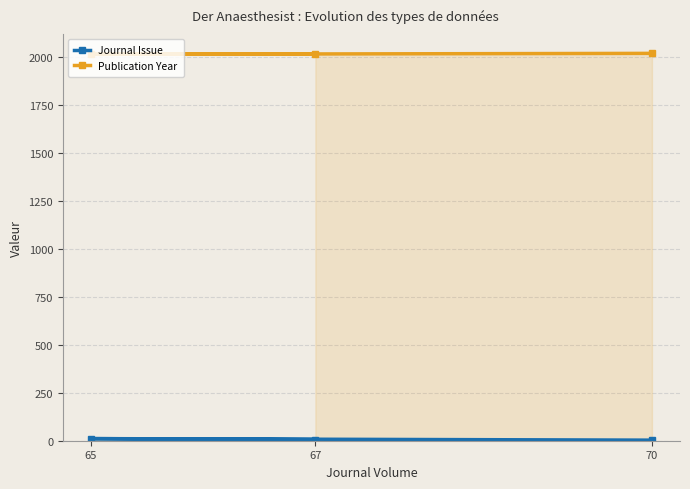

What are all the series names shown in the legend?

Journal Issue, Publication Year